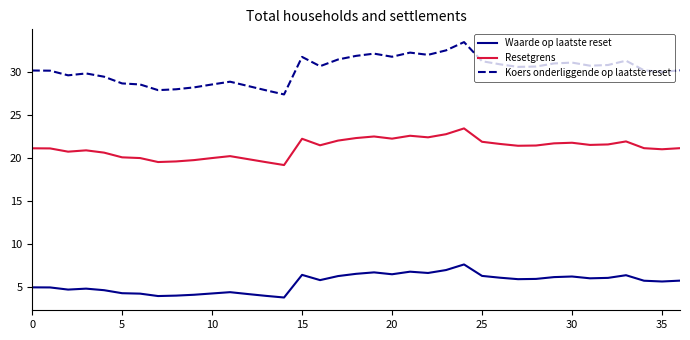

In Resetgrens, how many points are lower than both neighbors (excluding endpoints)?

9